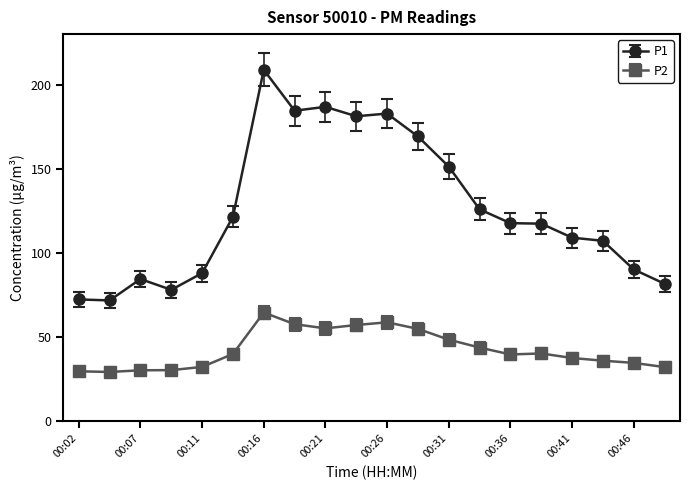

What are all the series names shown in the legend?

P1, P2